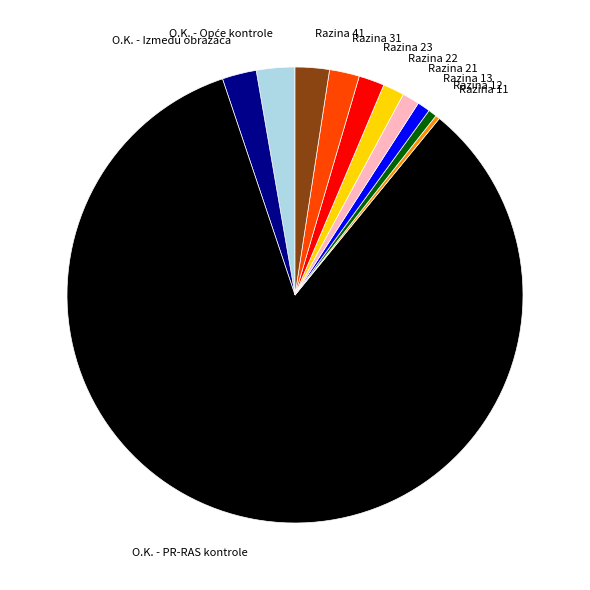

Is it true that Razina 23 is 14% of the pie?

False